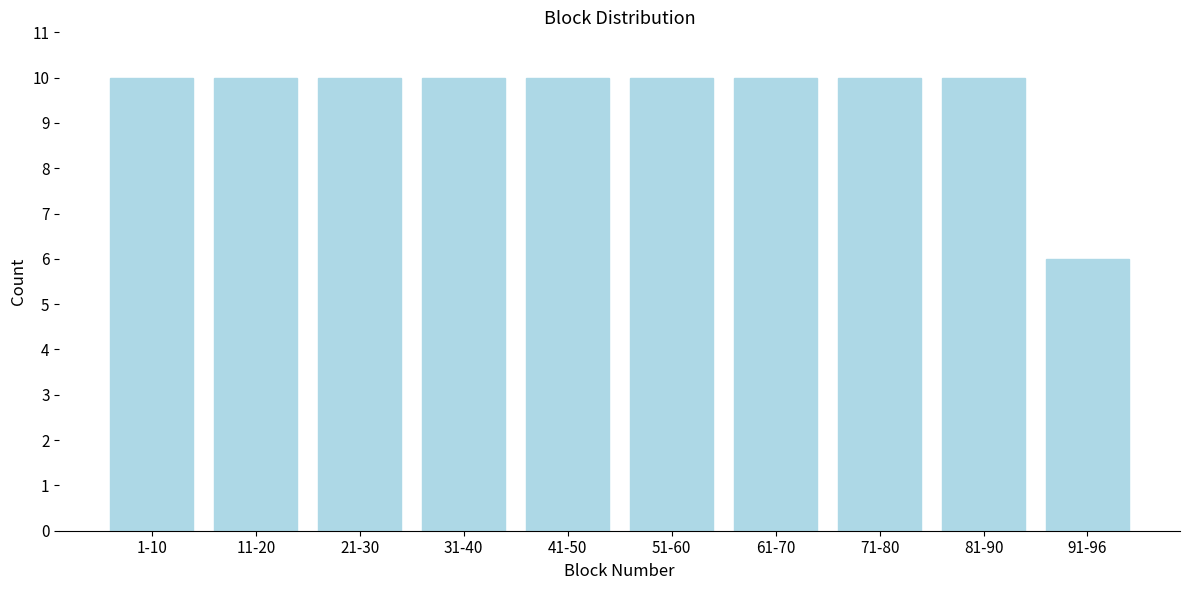

Reading left to right, extract all data points from this chart.

10	10	10	10	10	10	10	10	10	6